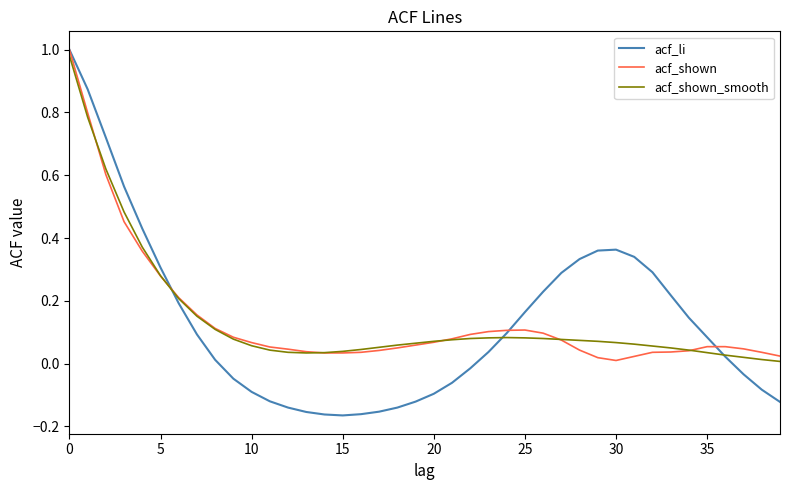

Does the chart have visible grid lines?

No